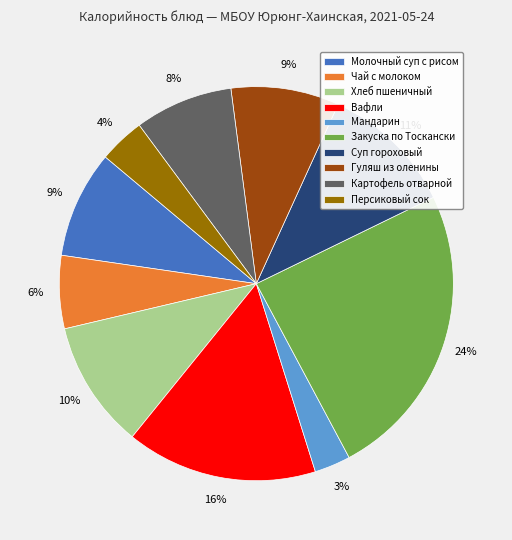

The Картофель отварной slice represents 8% of the pie. True or false?

True